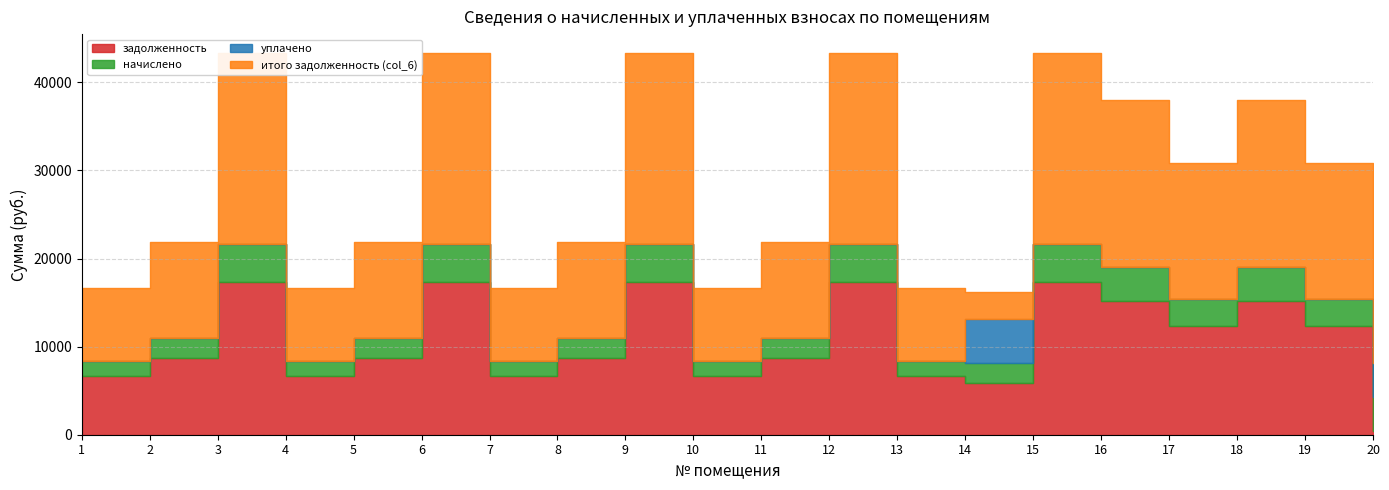

At which category does итого задолженность (col_6) reach its first local peak?

3